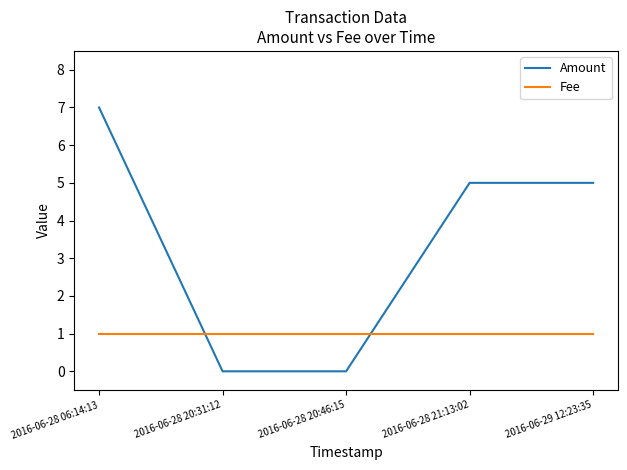

Rank the series by their average value, from lowest to highest.

Fee, Amount